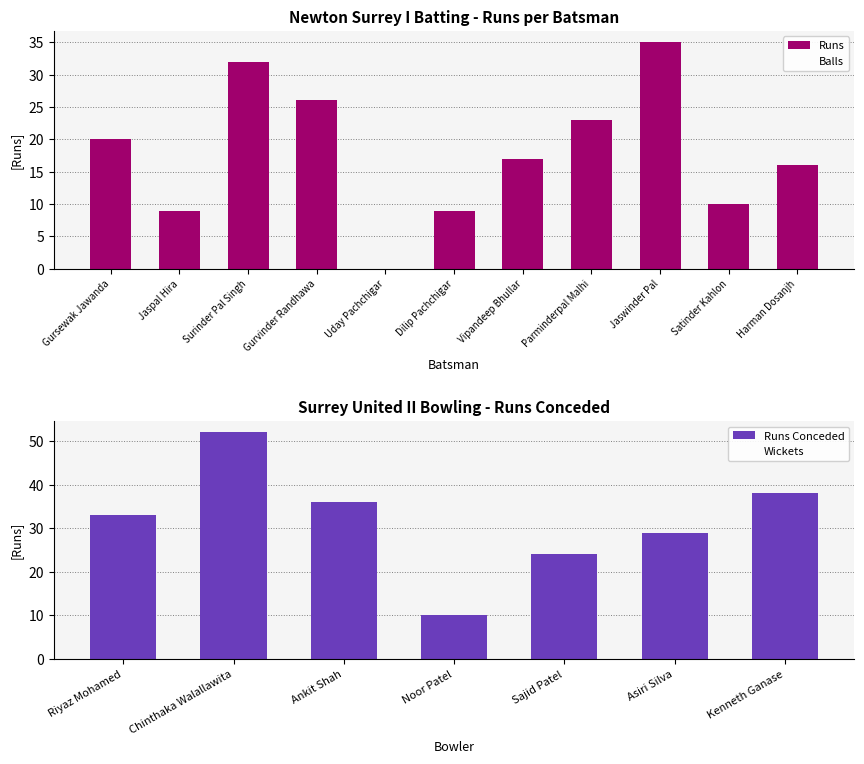

Which series has the widest spread of values?

Runs